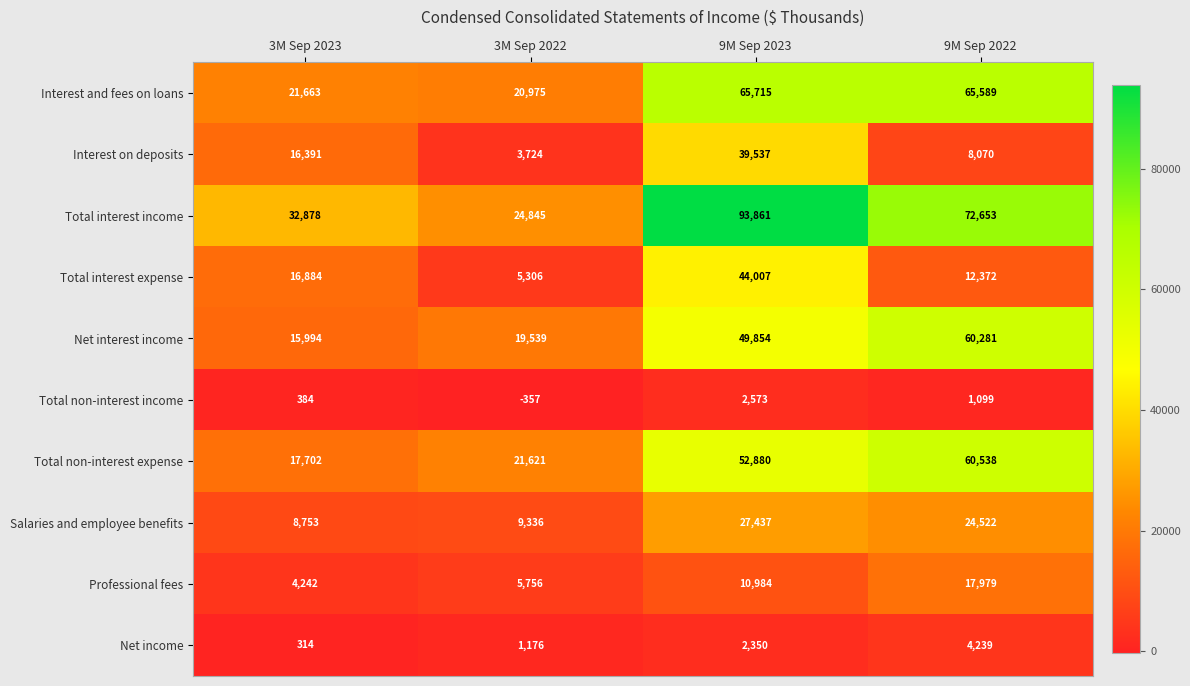

What is the difference between the highest and lowest values at 3M Sep 2023?

32564